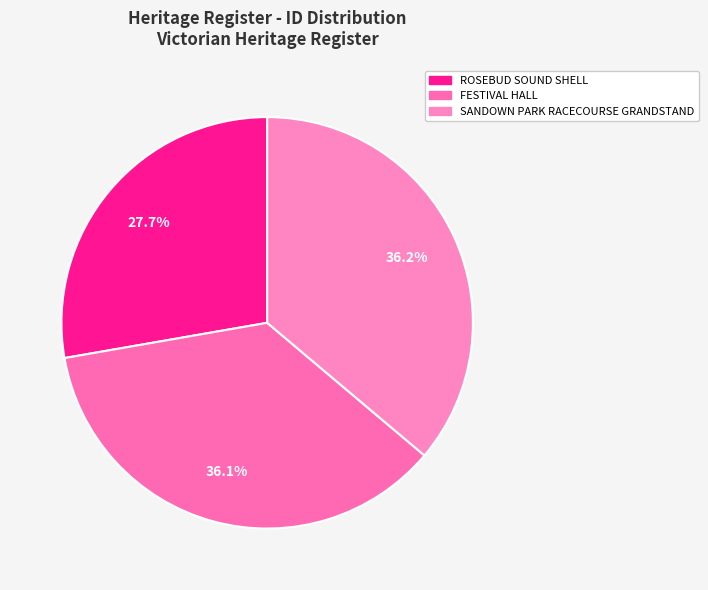

What is the change in value from ROSEBUD SOUND SHELL to SANDOWN PARK RACECOURSE GRANDSTAND?

+46963